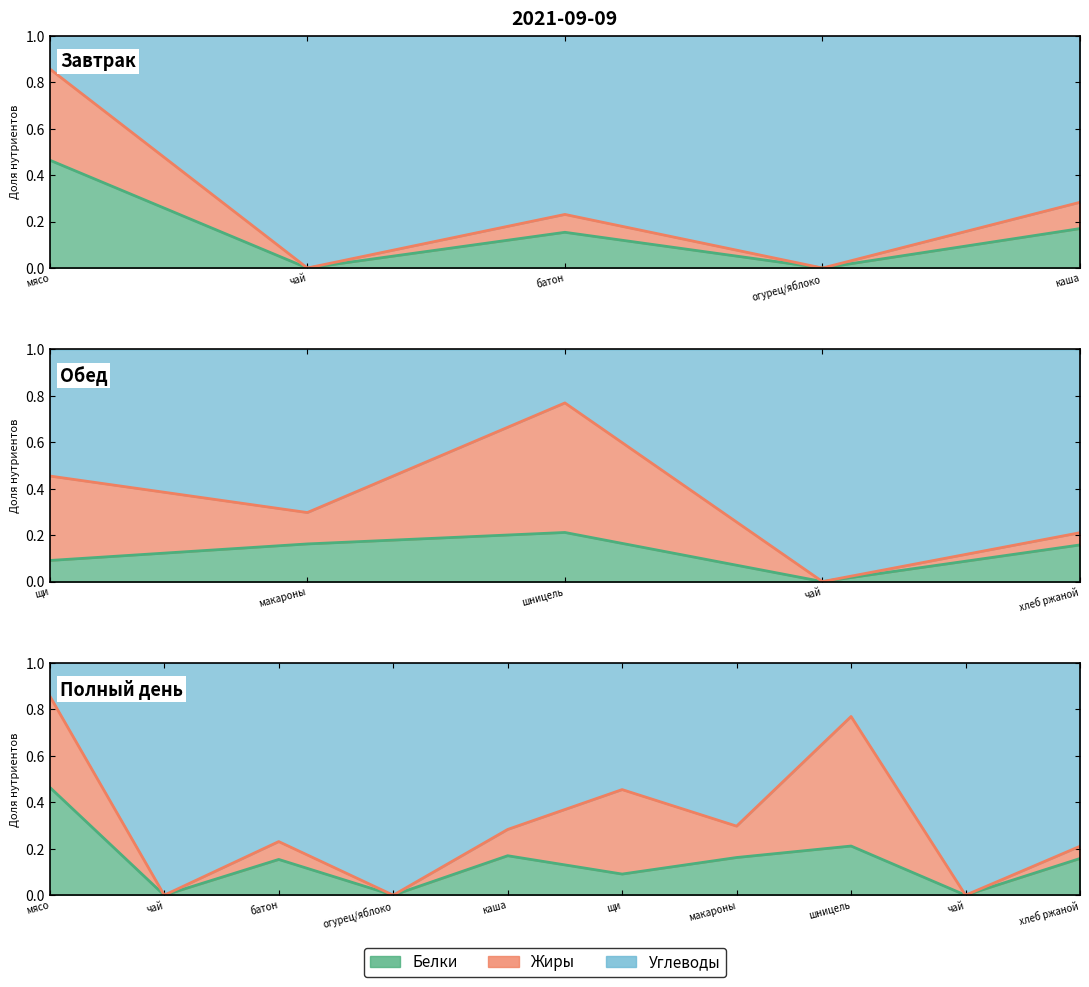

The Белки (линия) series shows 0.2 at хлеб ржаной. True or false?

True